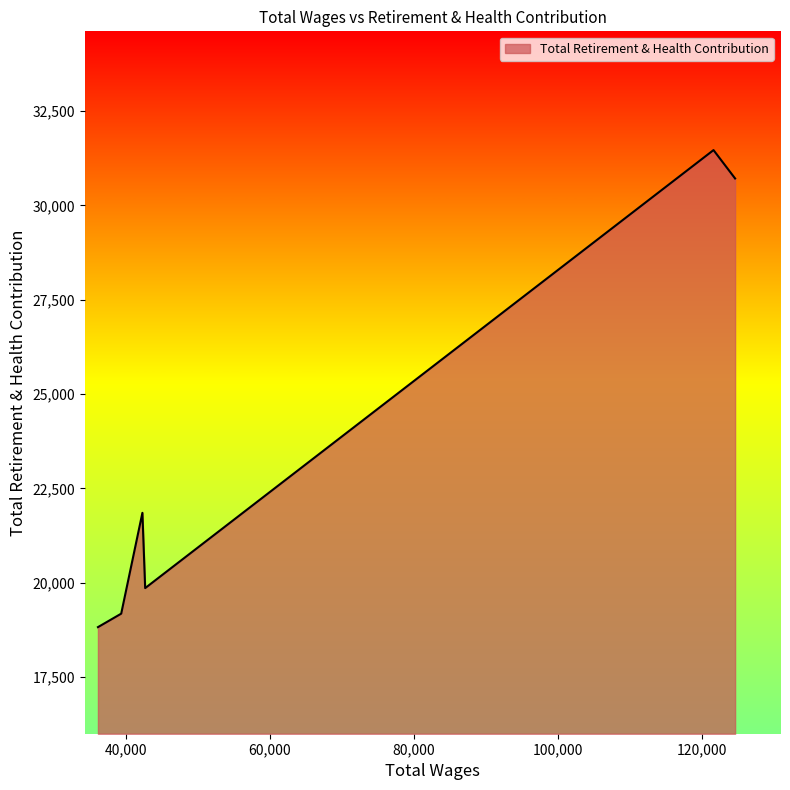

How many interior local peaks (higher than both neighbors) does the data have?

2